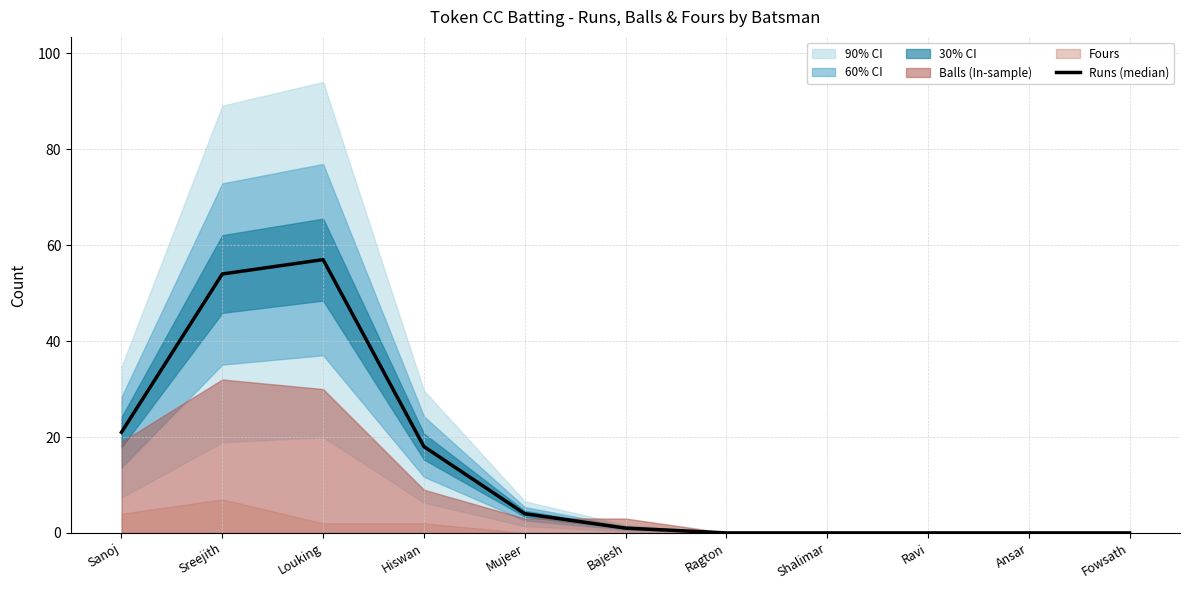

Count the number of values greater than 1.

5